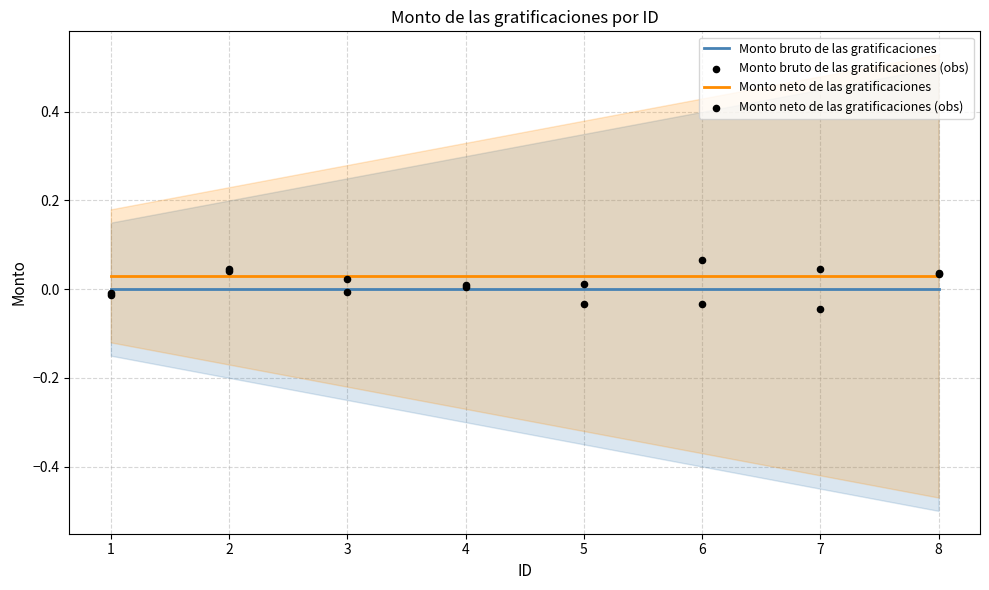

At which category is the sum across all series the highest?

2